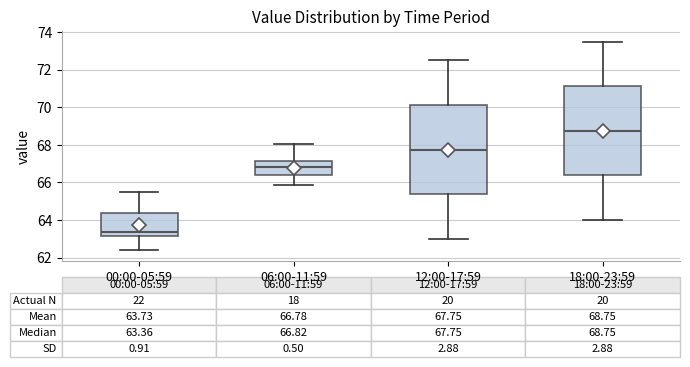

Which box's median line is the lowest?

00:00-05:59